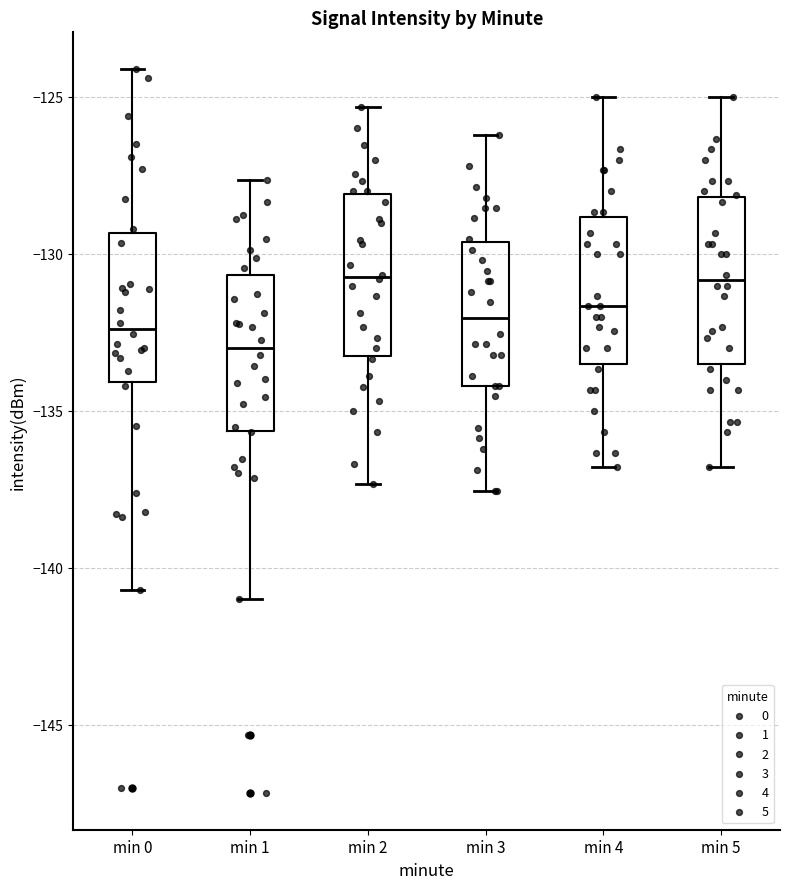

Reading left to right, transcribe this box plot: for each box, give where its median line is, the range the box spans, and where its two whiskers end, as read against the y-axis. The values are not printed on the chart, so give them approximately, as read against the axis.

min 0: median -132.5, box -134.0 to -129.5, whiskers -140.5 to -124.0
min 1: median -133.0, box -135.5 to -130.5, whiskers -141.0 to -127.5
min 2: median -130.5, box -133.5 to -128.0, whiskers -137.5 to -125.5
min 3: median -132.0, box -134.0 to -129.5, whiskers -137.5 to -126.0
min 4: median -131.5, box -133.5 to -129.0, whiskers -137.0 to -125.0
min 5: median -131.0, box -133.5 to -128.0, whiskers -137.0 to -125.0